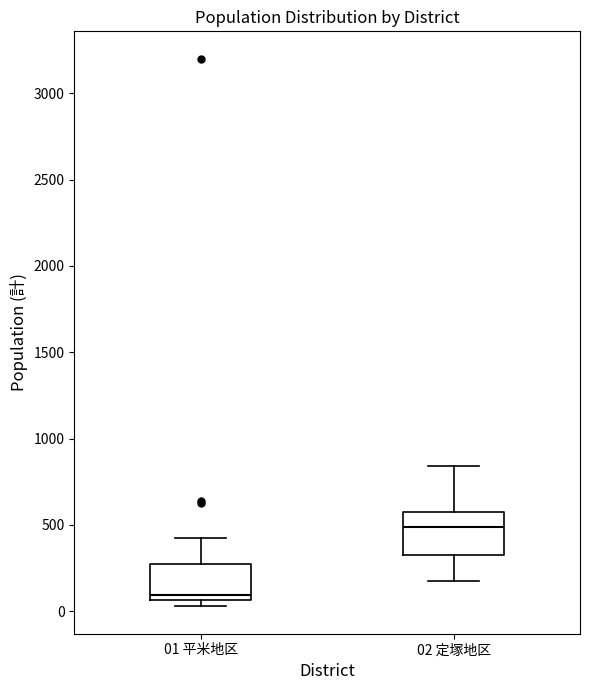

Reading left to right, transcribe this box plot: for each box, give where its median line is, the range the box spans, and where its two whiskers end, as read against the y-axis. The values are not printed on the chart, so give them approximately, as read against the axis.

01 平米地区: median 100, box 50 to 250, whiskers 50 (just below the box's lower edge) to 400
02 定塚地区: median 500, box 300 to 550, whiskers 200 to 850